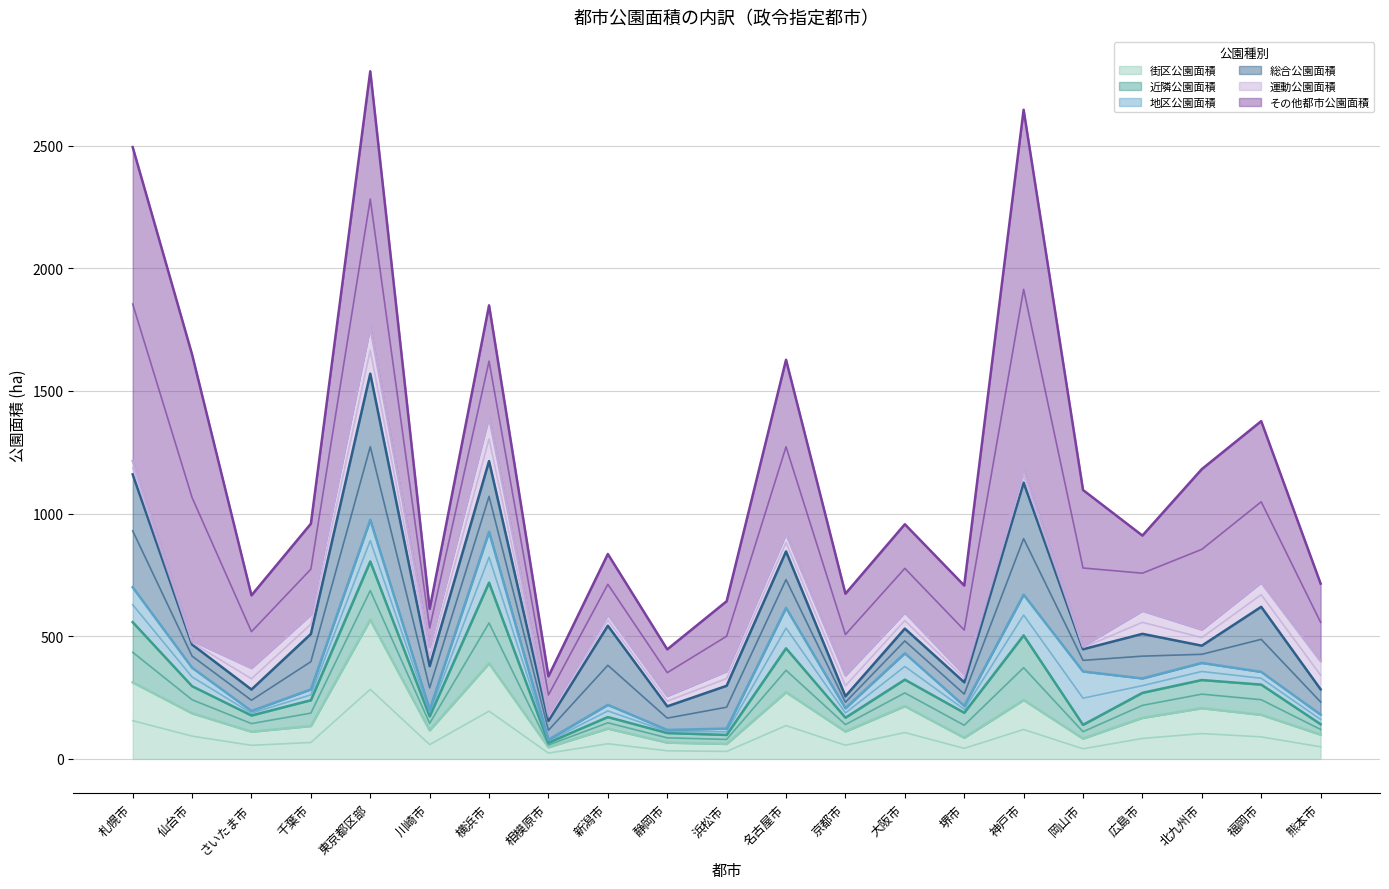

Rank the categories by 街区公園面積 value from lowest to highest.

相模原市, 浜松市, 静岡市, 岡山市, 堺市, 熊本市, さいたま市, 京都市, 川崎市, 新潟市, 千葉市, 広島市, 福岡市, 仙台市, 北九州市, 大阪市, 神戸市, 名古屋市, 札幌市, 横浜市, 東京都区部